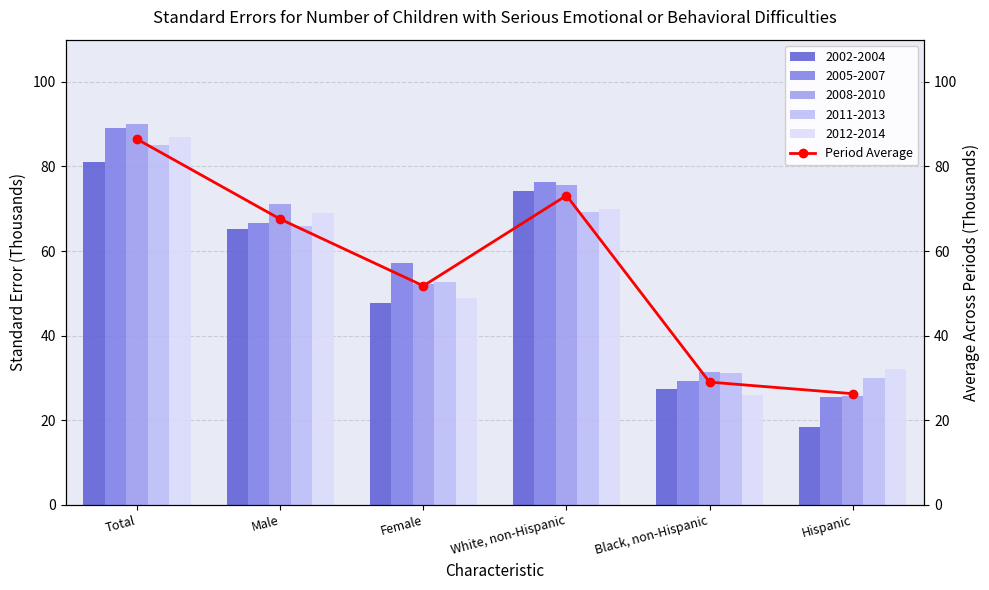

At which category does the chart reach its peak across all series?

Total